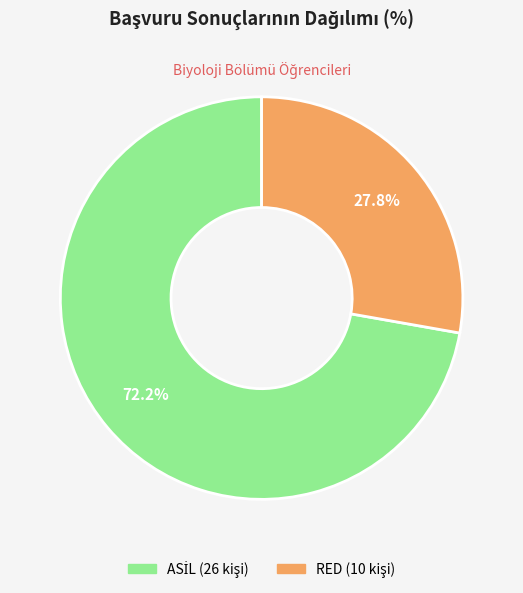

What percentage is NOT represented by RED?

72.2%